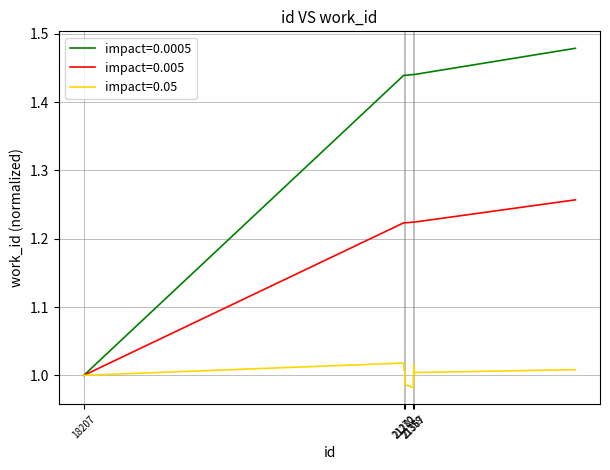

List the series in order of their peak value, lowest first.

impact=0.05, impact=0.005, impact=0.0005